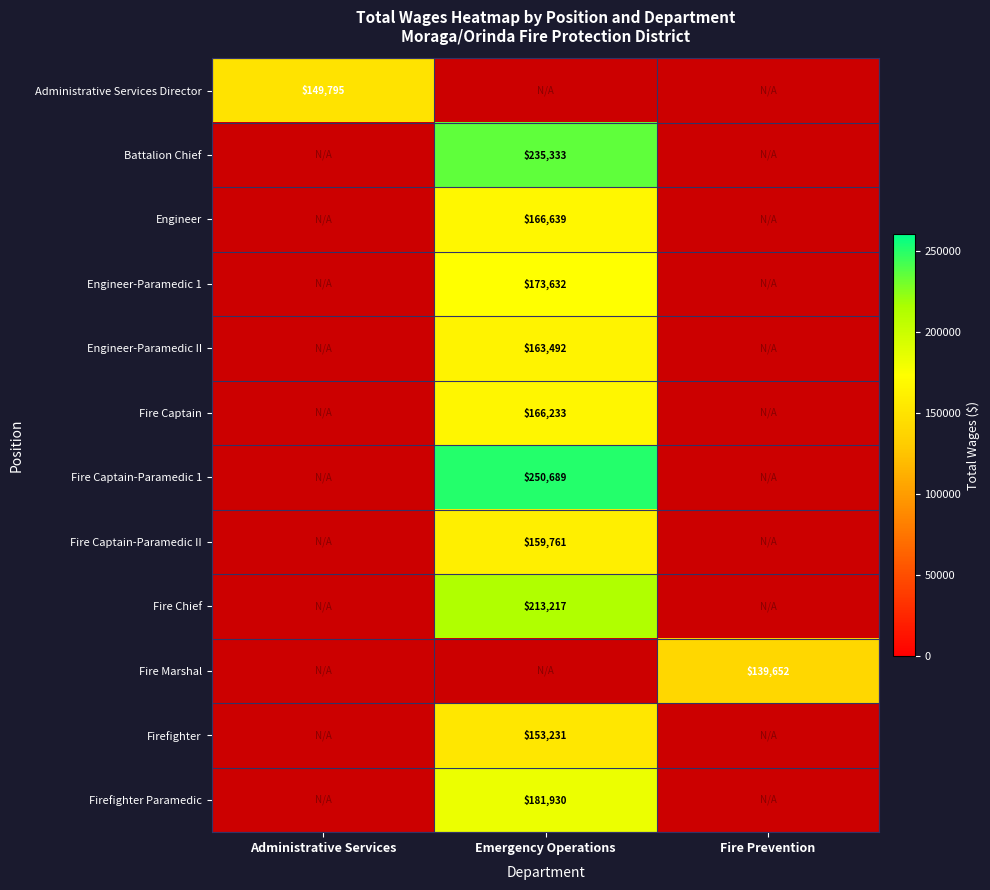

Is the value of Engineer-Paramedic 1 at Emergency Operations greater than the value of Fire Chief at Emergency Operations?

No